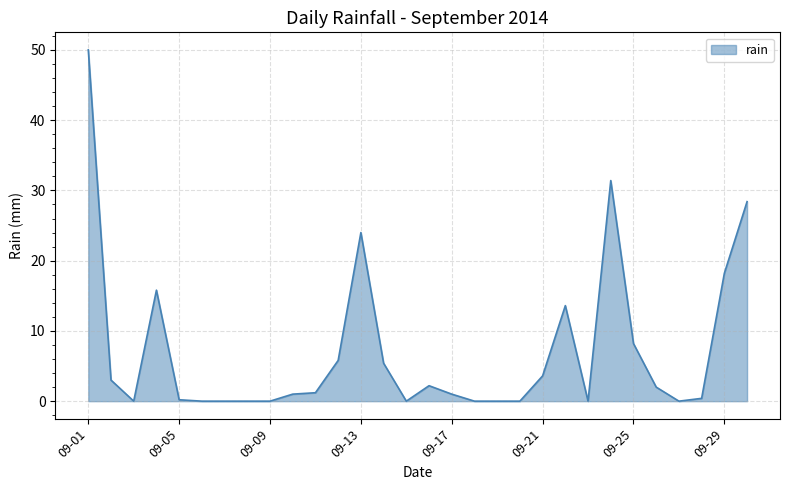

What is the maximum value shown in the chart?

50.0